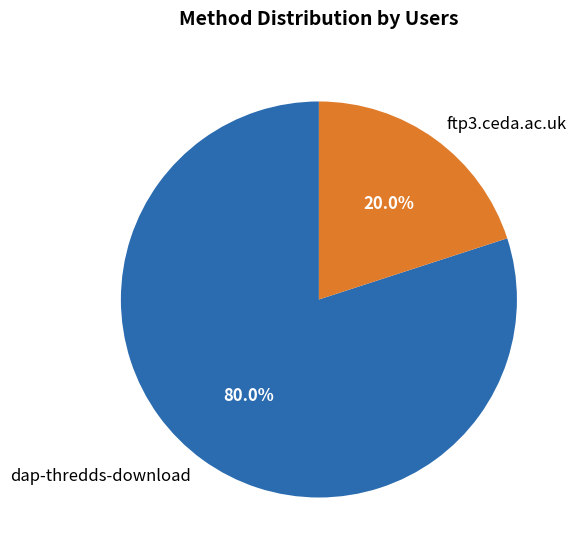

Count the number of slices in the pie.

2